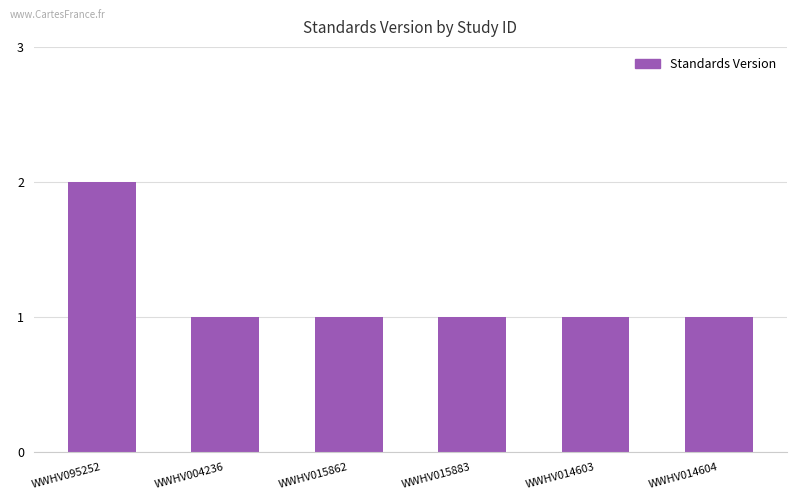

Reading left to right, transcribe all the data shown in this chart.

2	1	1	1	1	1